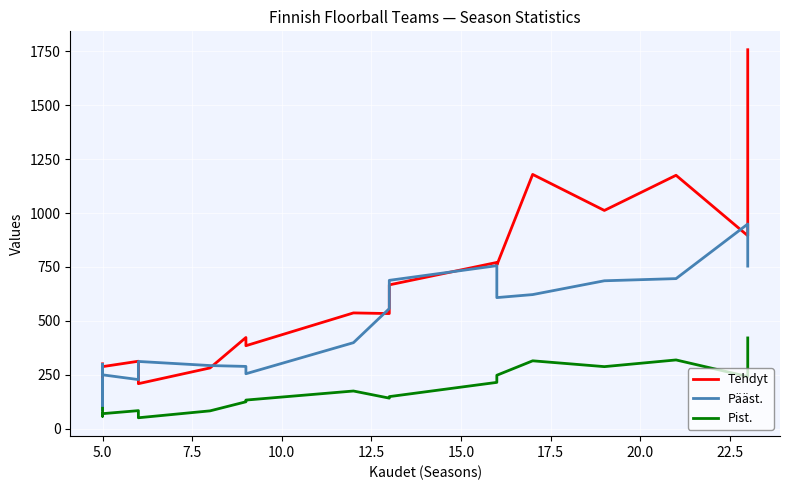

At how many categories does at least one series exceed 1031?

3